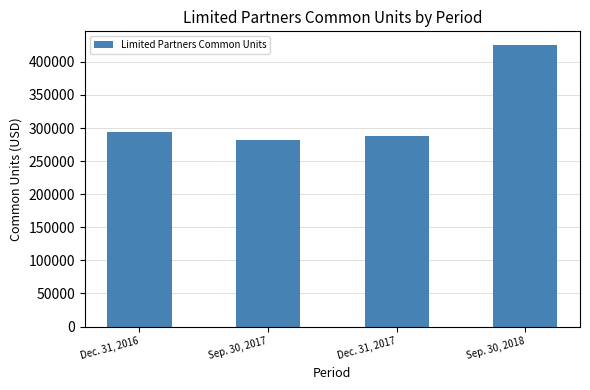

What is the value of the 4th bar from the left?

424875